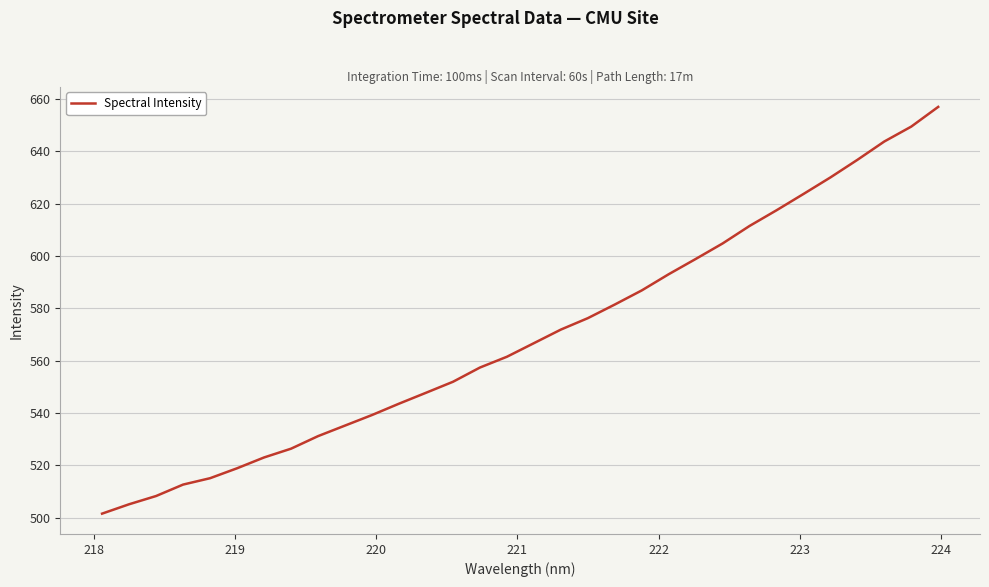

What is the greatest value displayed?

657.0